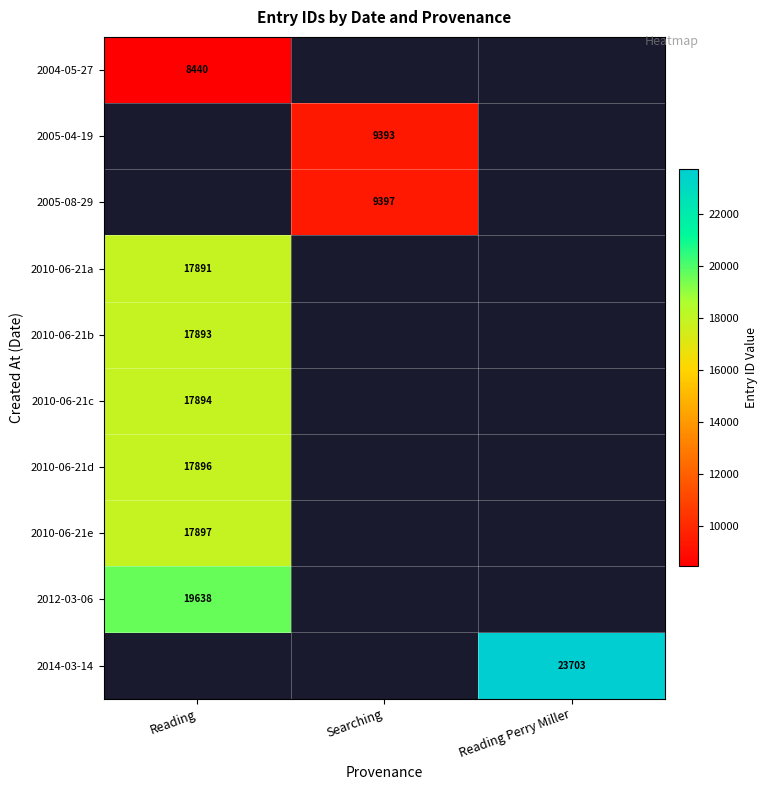

Between Searching and Reading, which is larger?

Reading